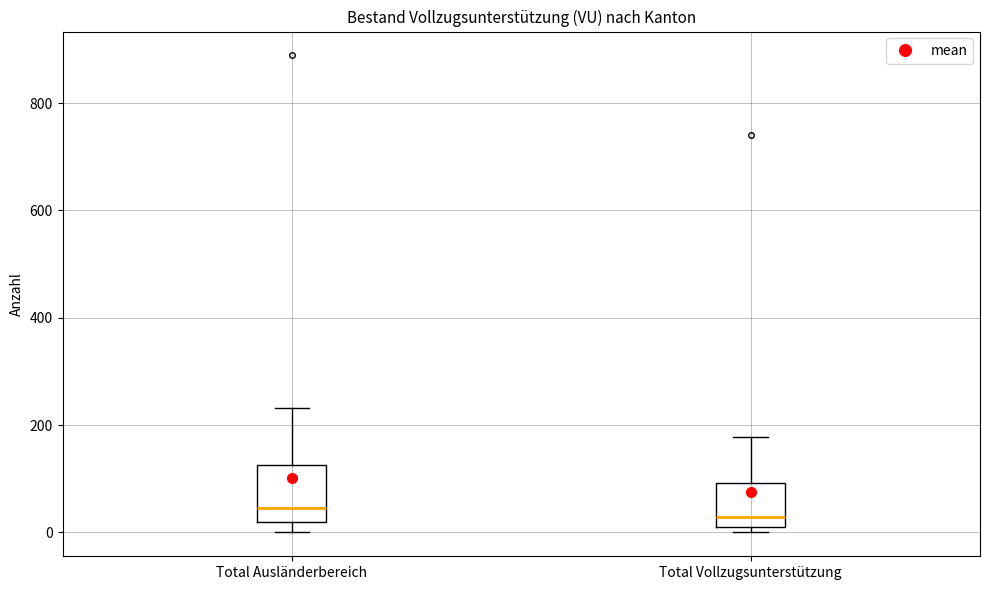

Reading left to right, transcribe this box plot: for each box, give where its median line is, the range the box spans, and where its two whiskers end, as read against the y-axis. The values are not printed on the chart, so give them approximately, as read against the axis.

Total Ausländerbereich: median 40, box 20 to 120, whiskers 0 to 240
Total Vollzugsunterstützung: median 20, box 0 to 100, whiskers 0 (just below the box's lower edge) to 180